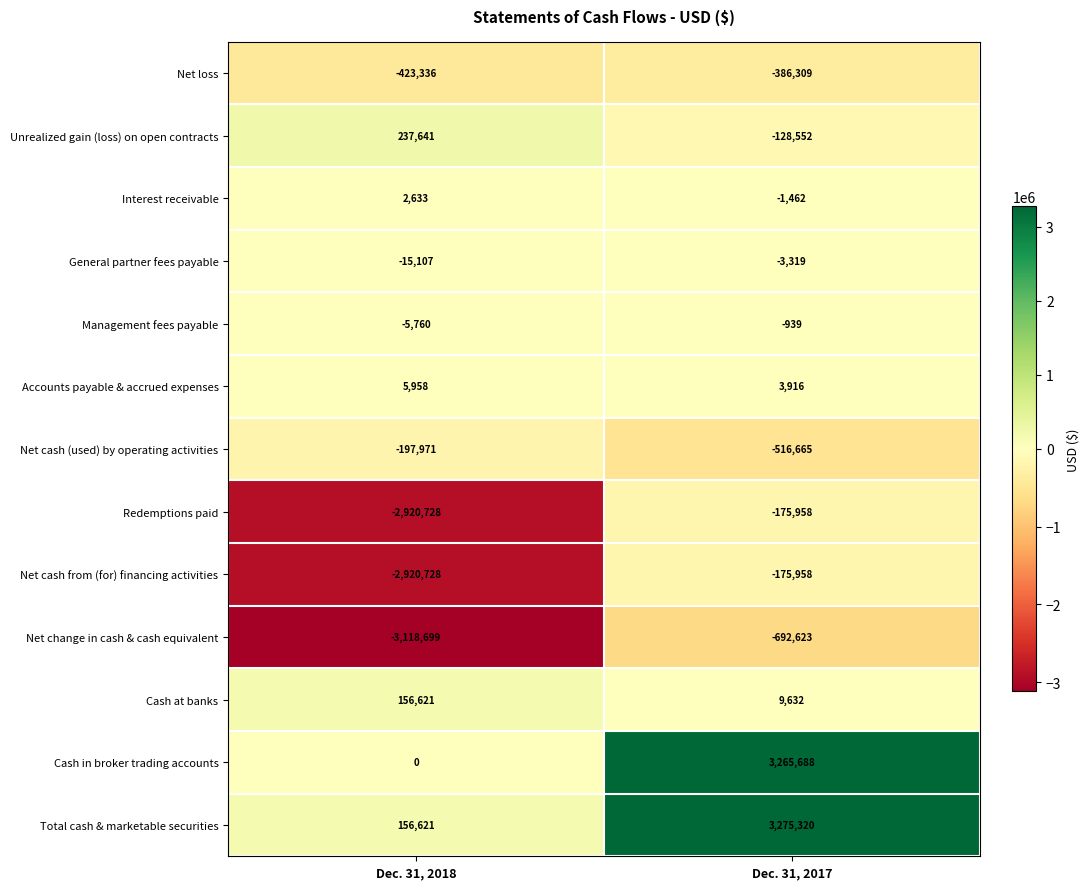

Which series has the widest spread of values?

Cash in broker trading accounts